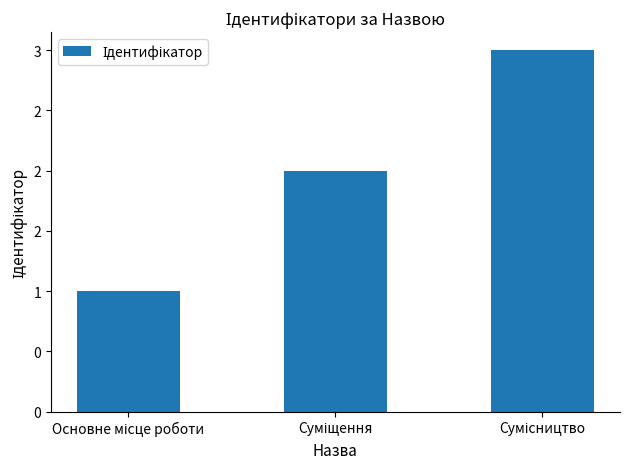

True or false: the data shows 2 at Сумісництво.

False